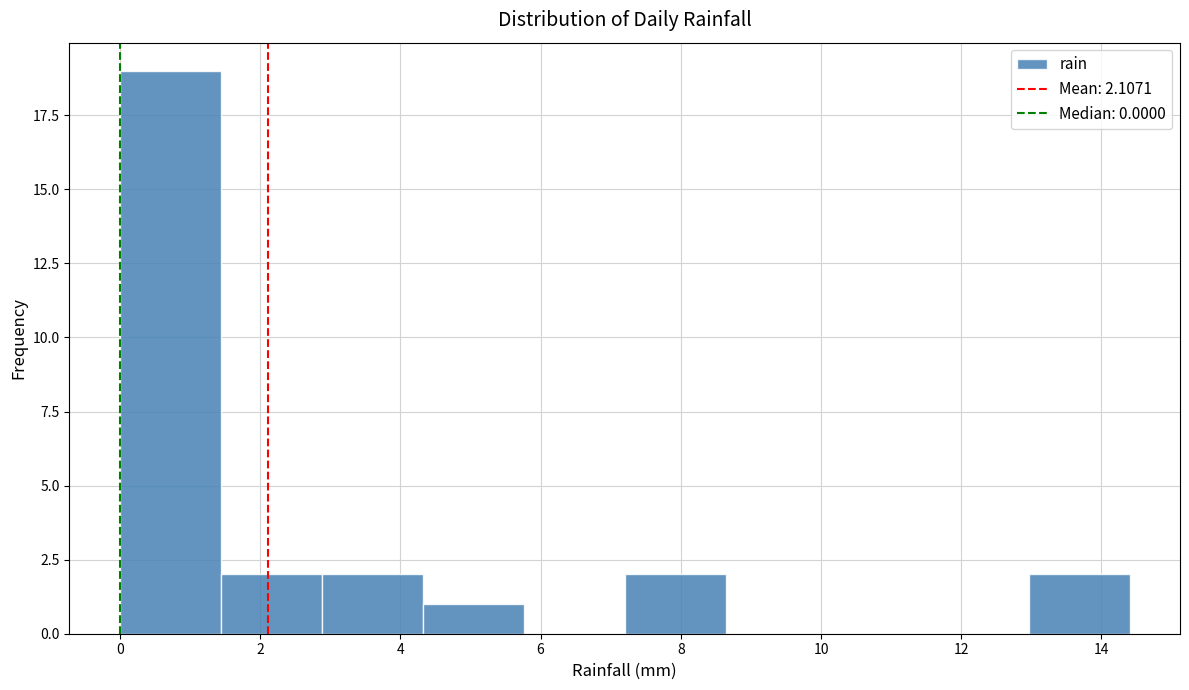

Reading left to right, transcribe this chart: for each bar, give the range it covers on the x-axis and its height. Neither the bar edges nor the heights are printed on the chart, so give them approximately, as read against the axes.

0.00 to 1.44: 19
1.44 to 2.88: 2
2.88 to 4.32: 2
4.32 to 5.76: 1
5.76 to 7.20: 0
7.20 to 8.64: 2
8.64 to 10.08: 0
10.08 to 11.52: 0
11.52 to 12.96: 0
12.96 to 14.40: 2